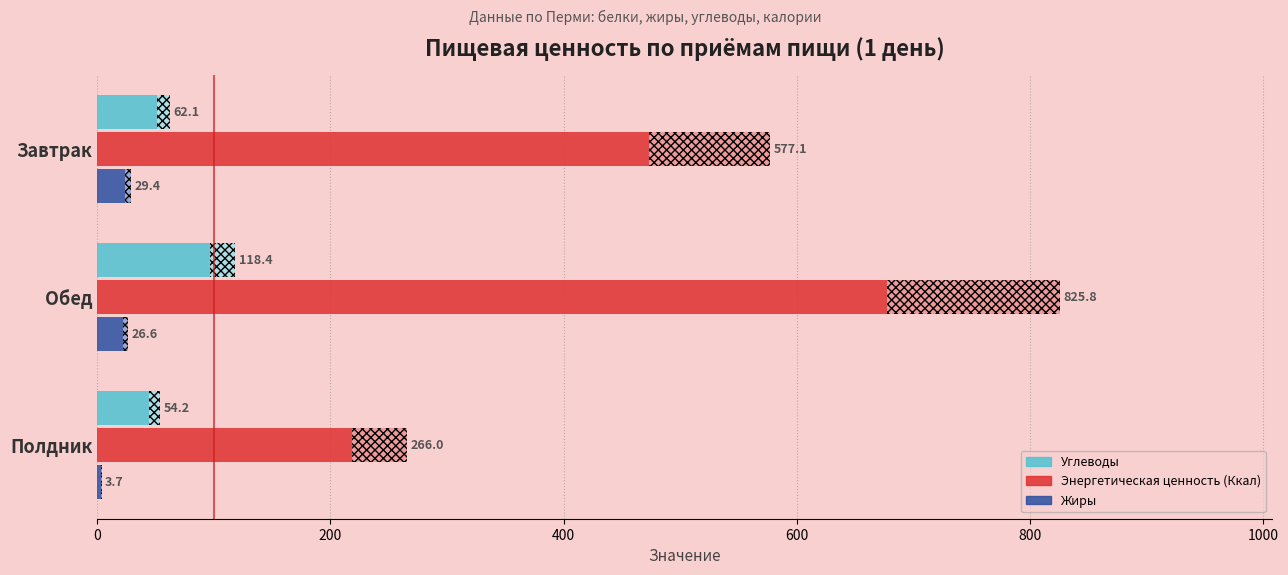

What is the spread (max minus min) of values at Завтрак?

547.7